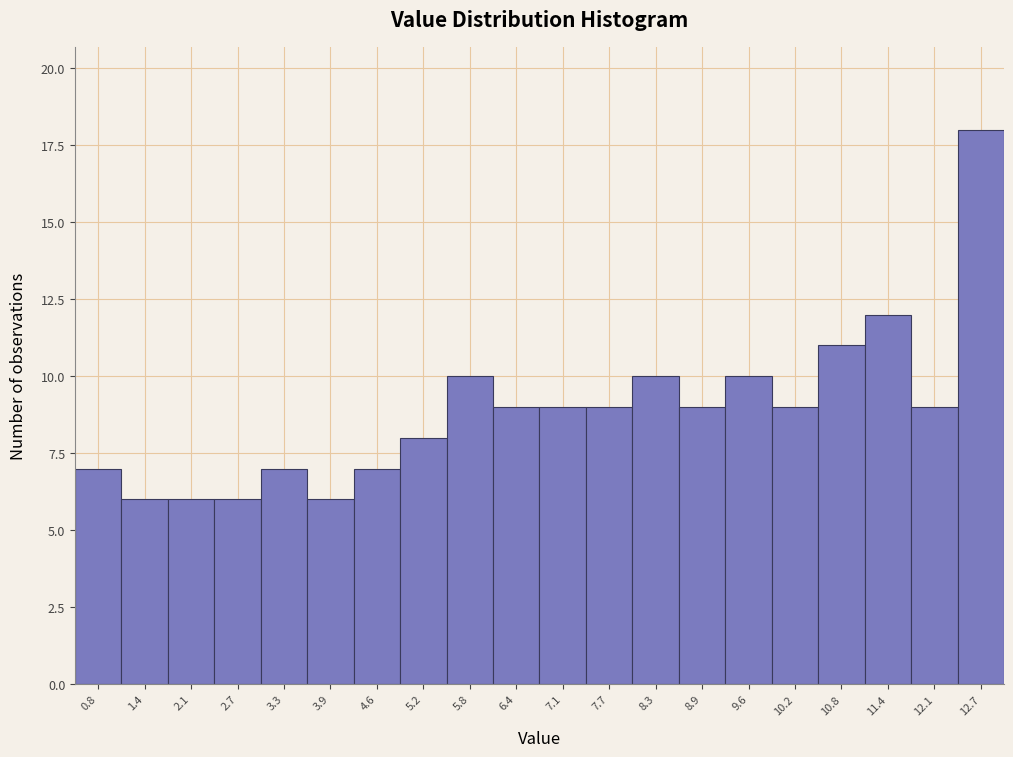

Reading left to right, transcribe this chart: for each bar, give the range it covers on the x-axis and its height. Neither the bar edges nor the heights are printed on the chart, so give them approximately, as read against the axes.

0.5 to 1.1: 7
1.1 to 1.8: 6
1.8 to 2.4: 6
2.4 to 3.0: 6
3.0 to 3.6: 7
3.6 to 4.3: 6
4.3 to 4.9: 7
4.9 to 5.5: 8
5.5 to 6.1: 10
6.1 to 6.8: 9
6.8 to 7.4: 9
7.4 to 8.0: 9
8.0 to 8.6: 10
8.6 to 9.3: 9
9.3 to 9.9: 10
9.9 to 10.5: 9
10.5 to 11.1: 11
11.1 to 11.8: 12
11.8 to 12.4: 9
12.4 to 13.0: 18